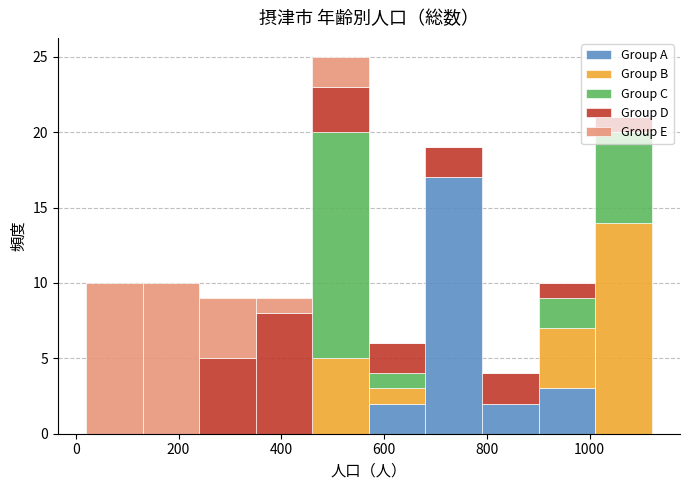

What is the total height of the stacked bar covering 800 to 900 on the x-axis? Neither the bar edges nor the heights are printed on the chart, so give them approximately, as read against the axes.

4